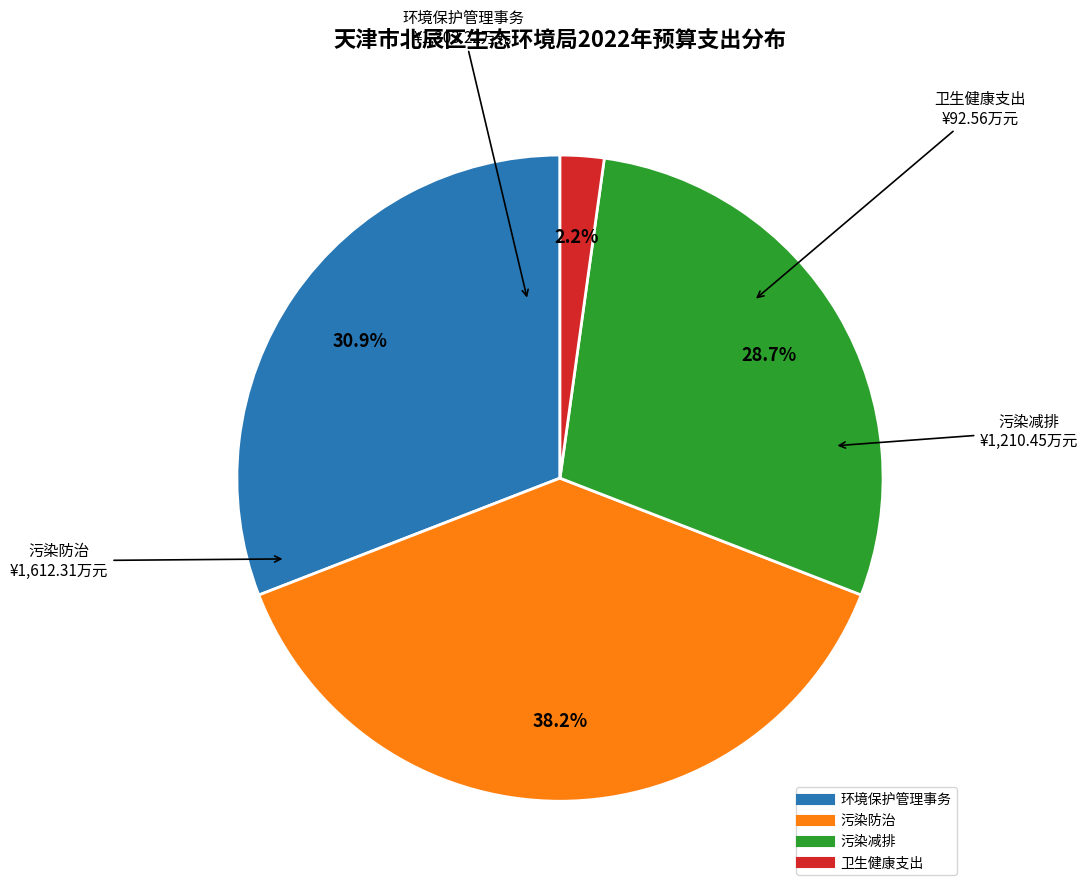

What is the largest slice in the pie chart?

污染防治